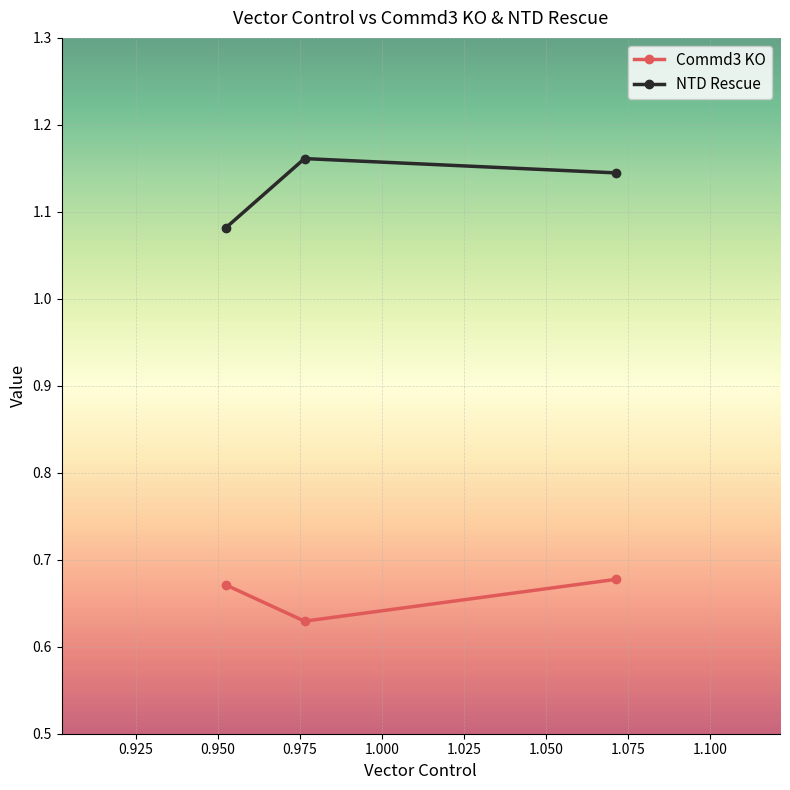

List the series in order of their peak value, lowest first.

Commd3 KO, NTD Rescue